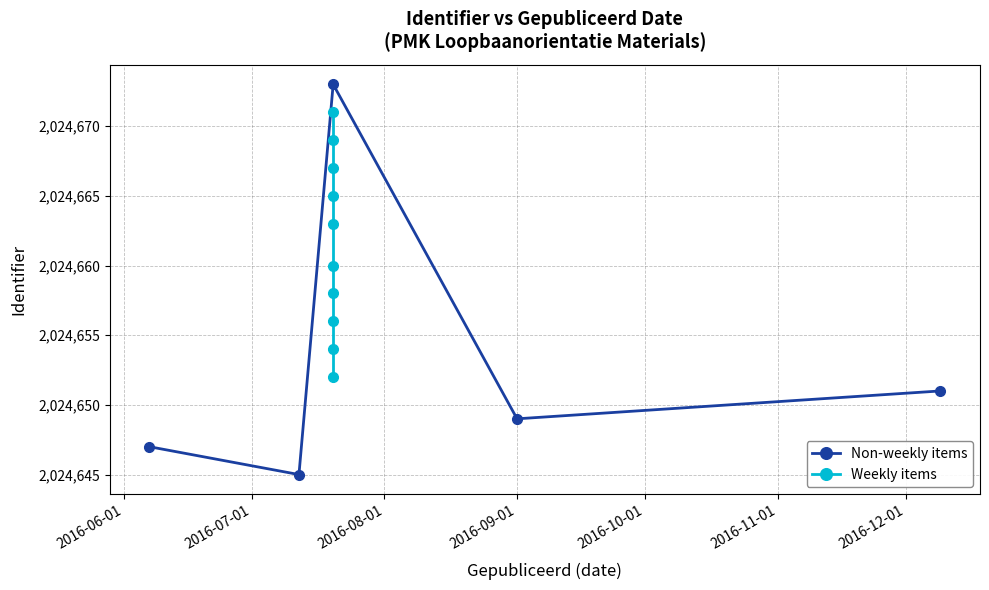

How many interior local peaks does the Non-weekly items series have?

1